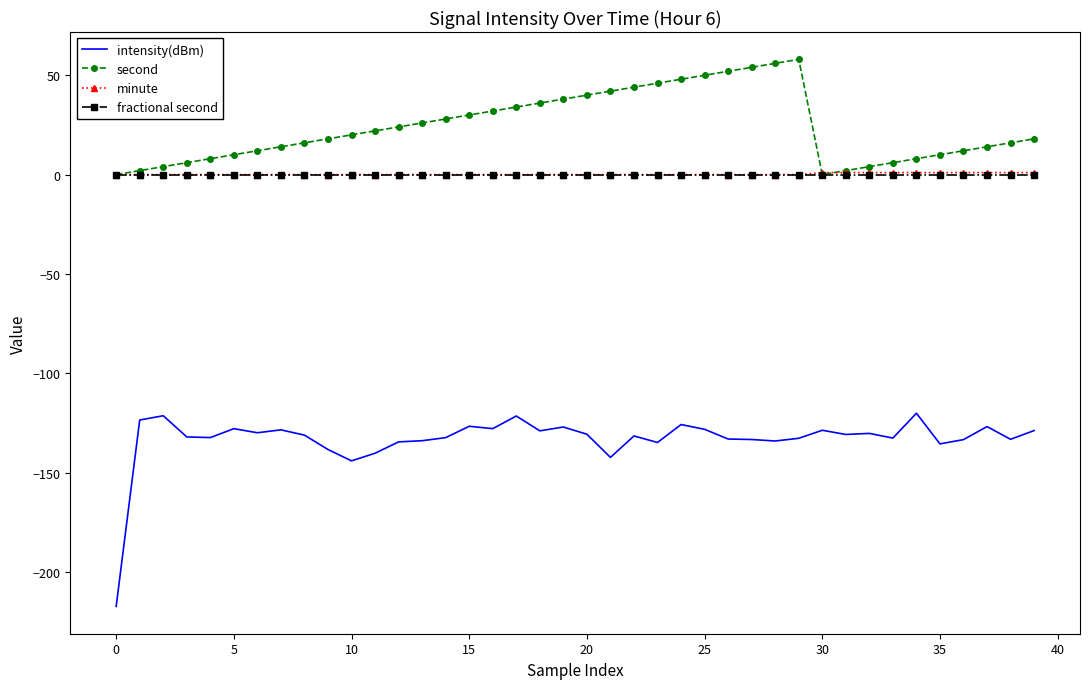

What are all the series names shown in the legend?

intensity(dBm), second, minute, fractional second